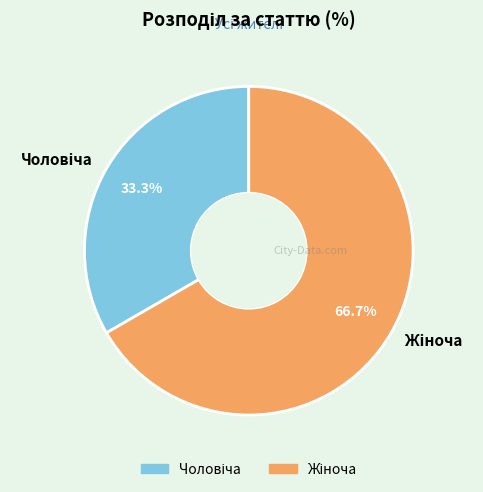

Is there a majority slice in this chart?

Yes